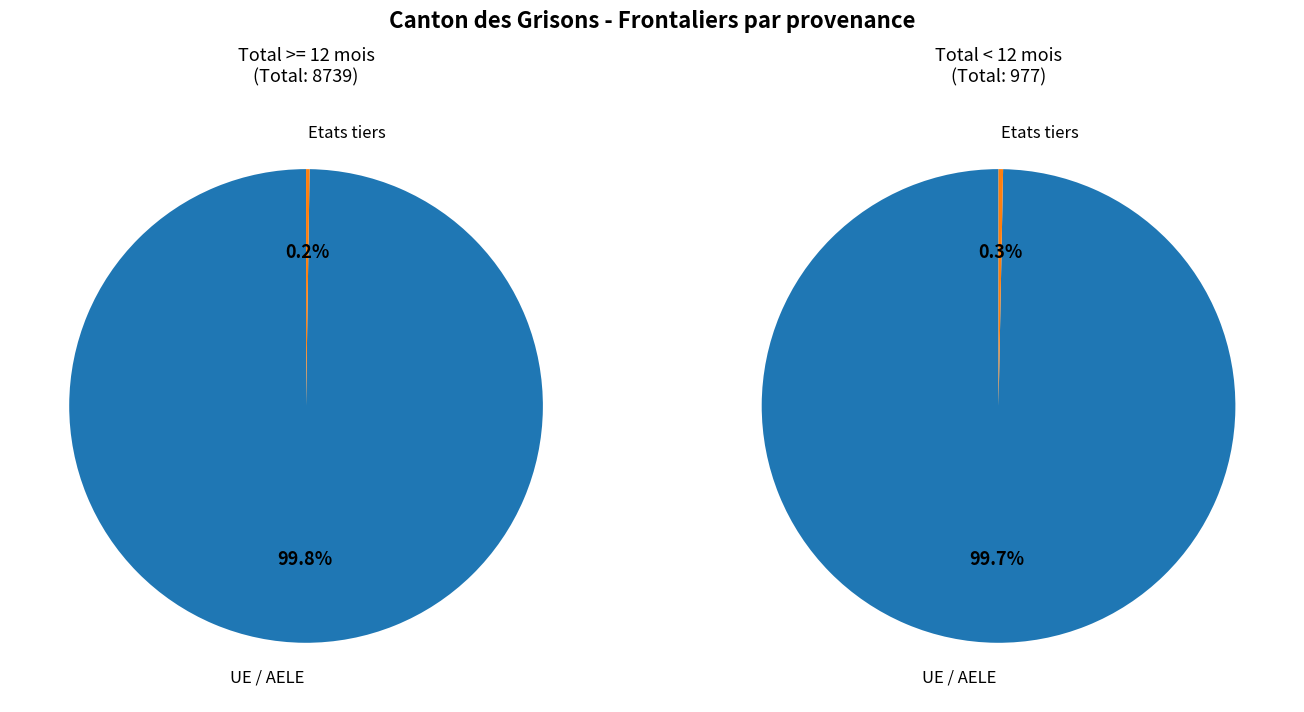

Which has a higher value, UE / AELE or Etats tiers?

UE / AELE